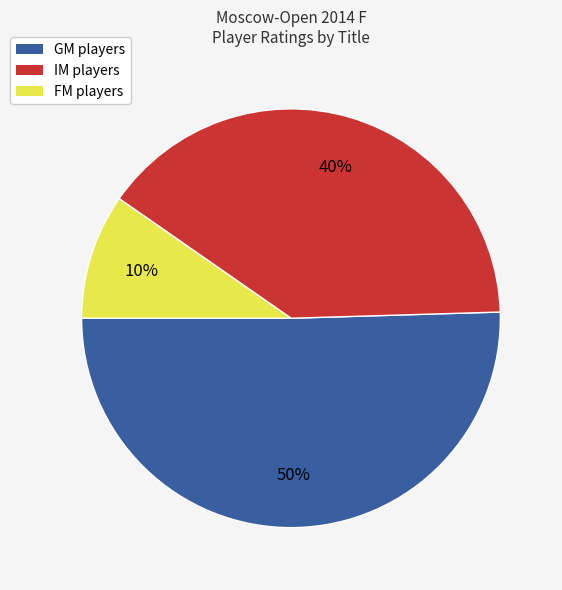

Is IM players the majority of the pie?

No